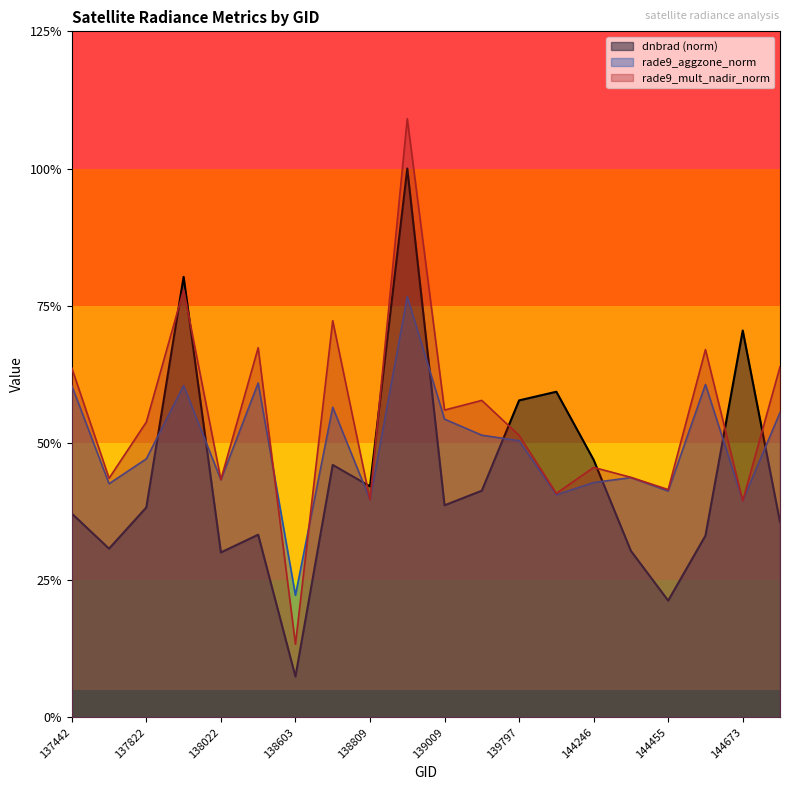

Which series has the largest range (max minus min)?

rade9_mult_nadir_norm